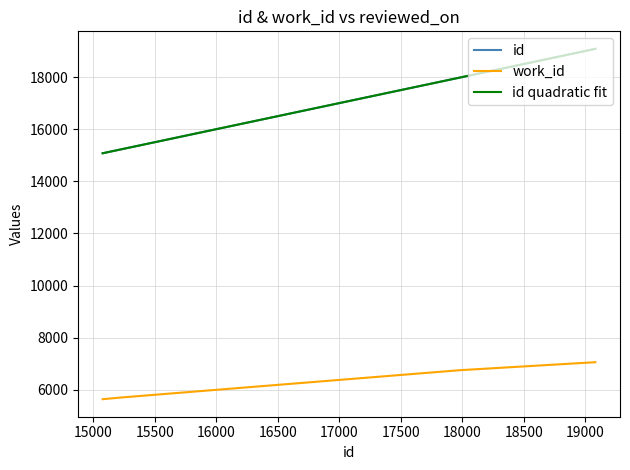

What is the highest value of the work_id series?

7060